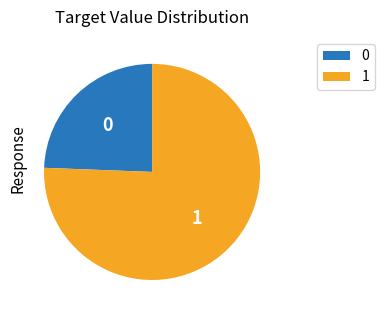

How many segments does this pie chart have?

2